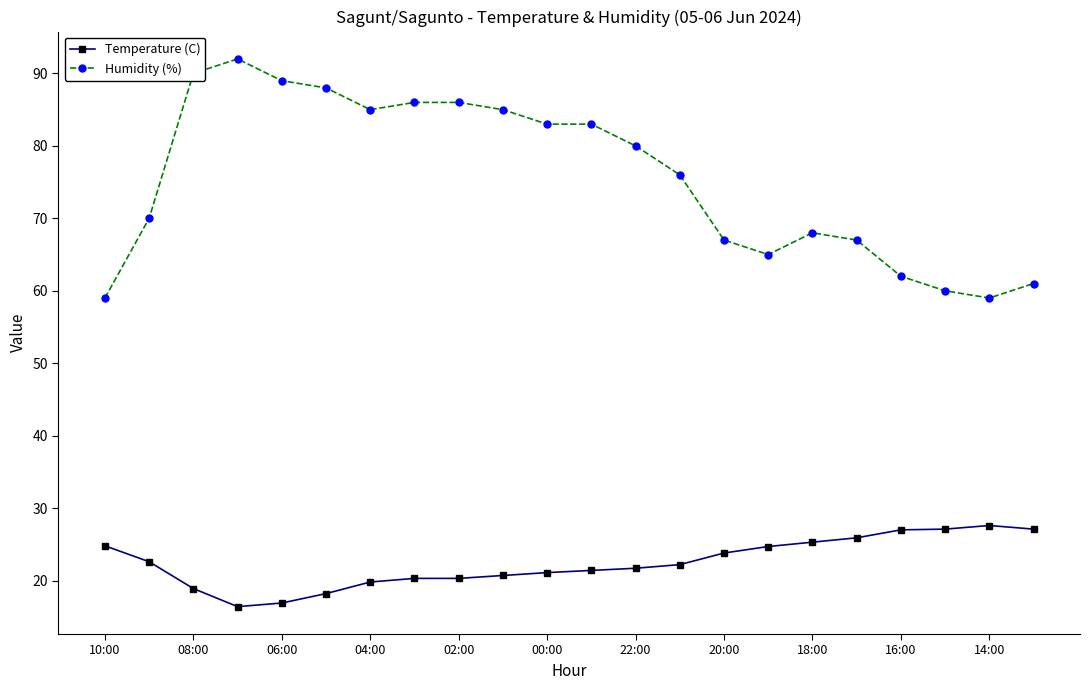

What is the difference between the second highest and minimum values in the Humidity (%) series?

31.0